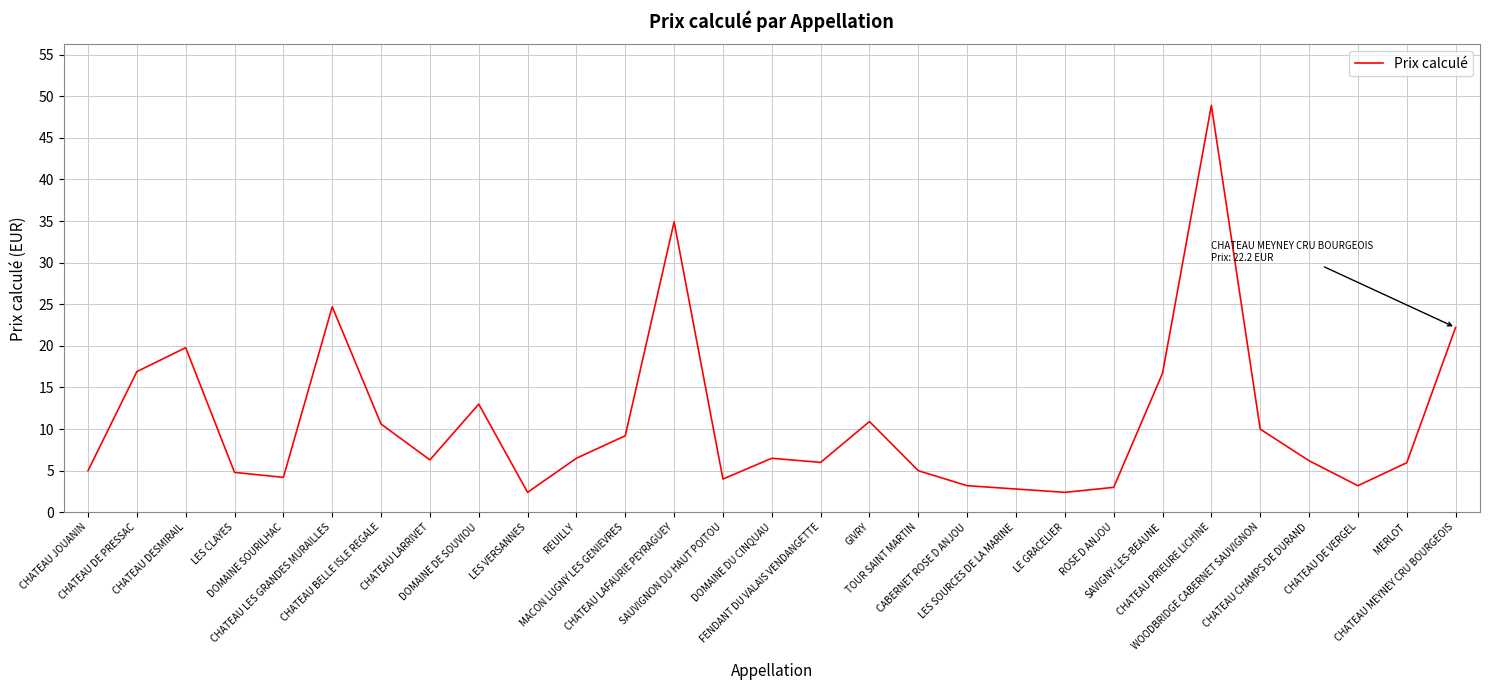

True or false: the data shows 16.7 at SAVIGNY-LES-BEAUNE.

True